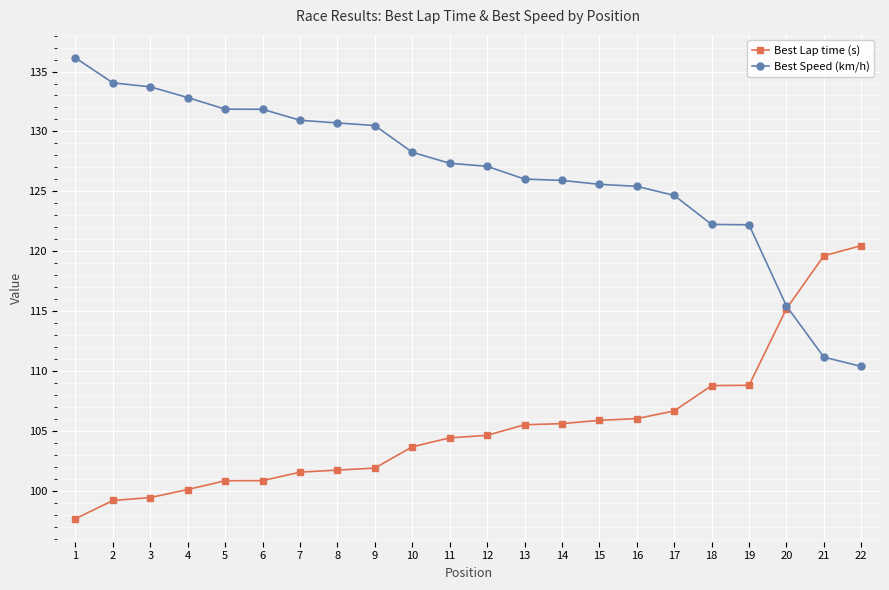

What is the value of the Best Lap time (s) point at the 1st from the left?

97.7